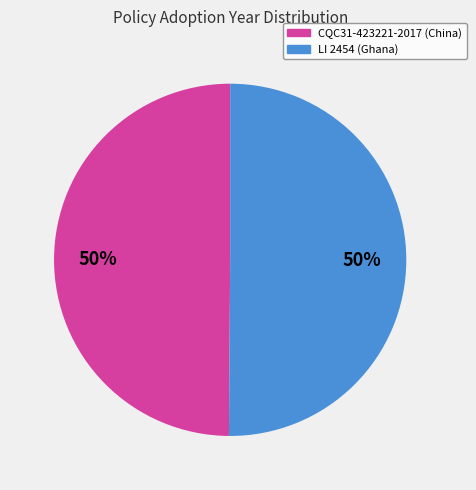

To the nearest percent, what is the average slice percentage?

50%